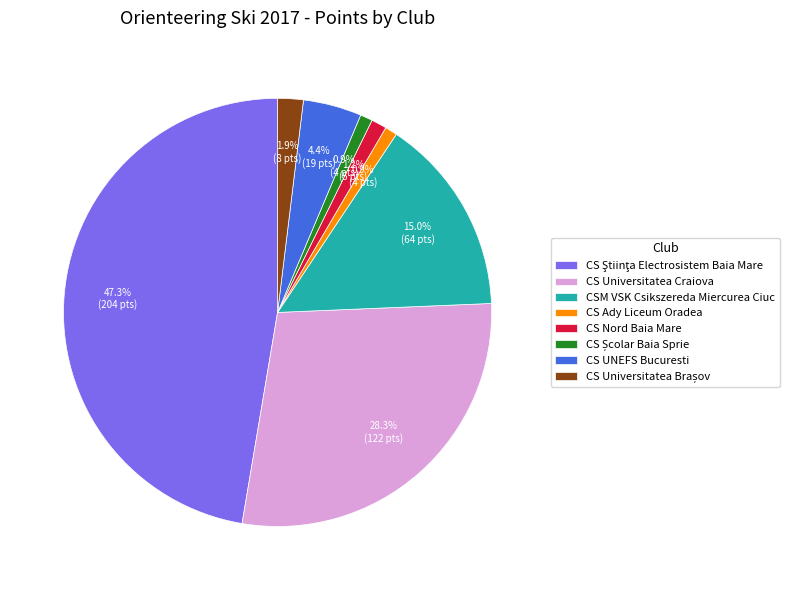

Is there a majority slice in this chart?

No